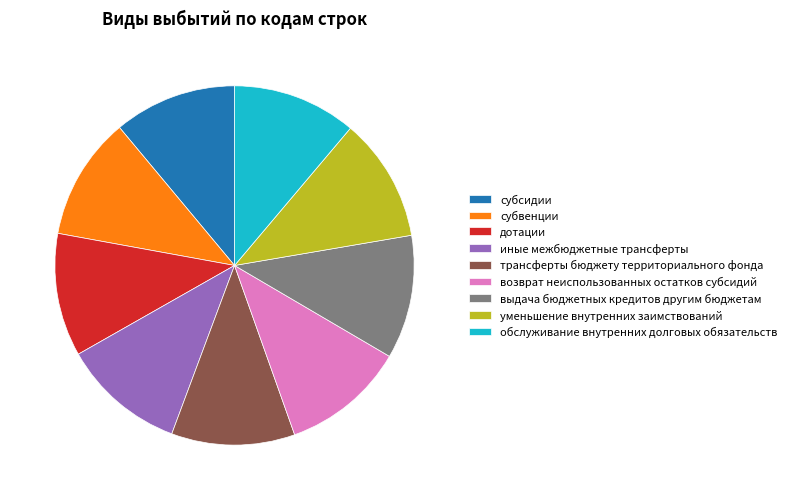

How many segments does this pie chart have?

9